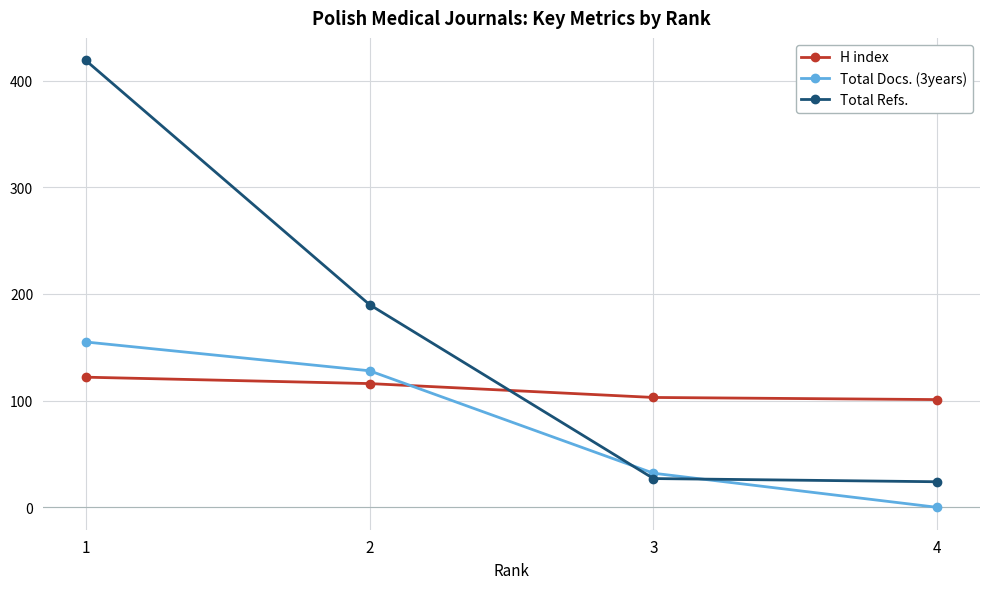

The H index series shows 103 at 3. True or false?

True